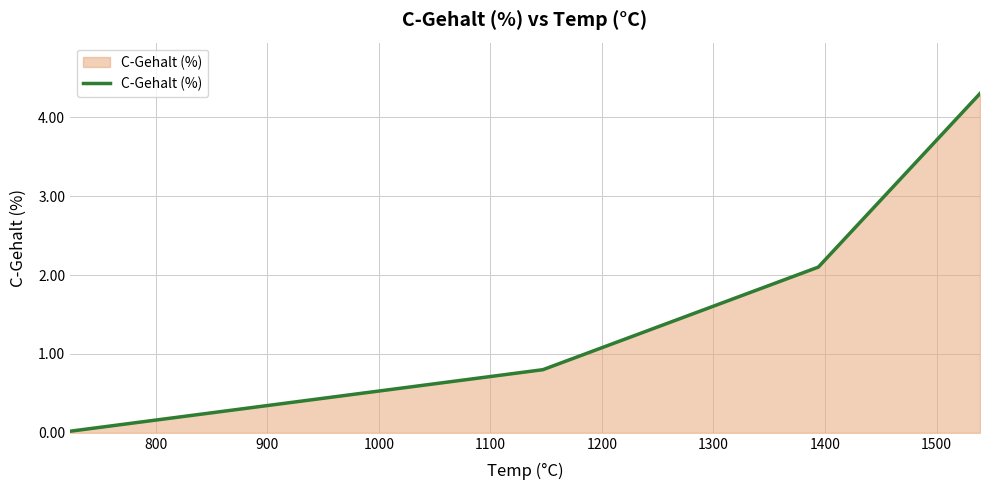

True or false: there are more than 2 points higher than both neighbors.

False